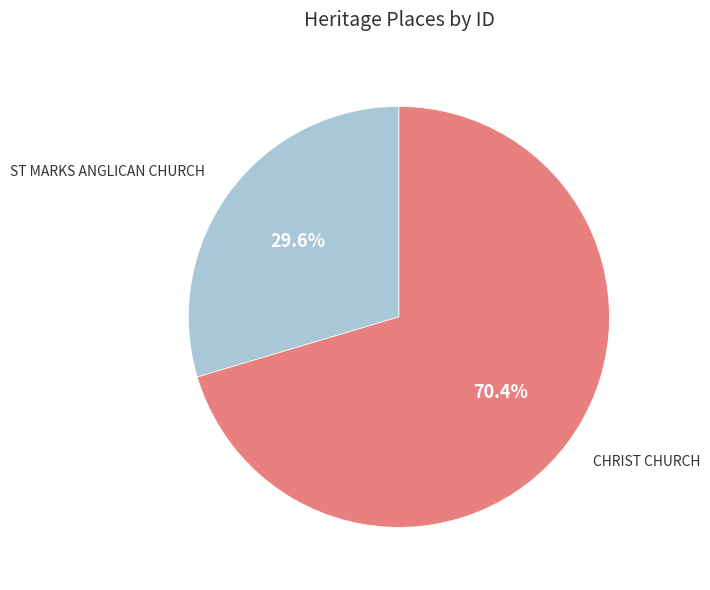

What percentage is the ST MARKS ANGLICAN CHURCH slice, to the nearest percent?

30%